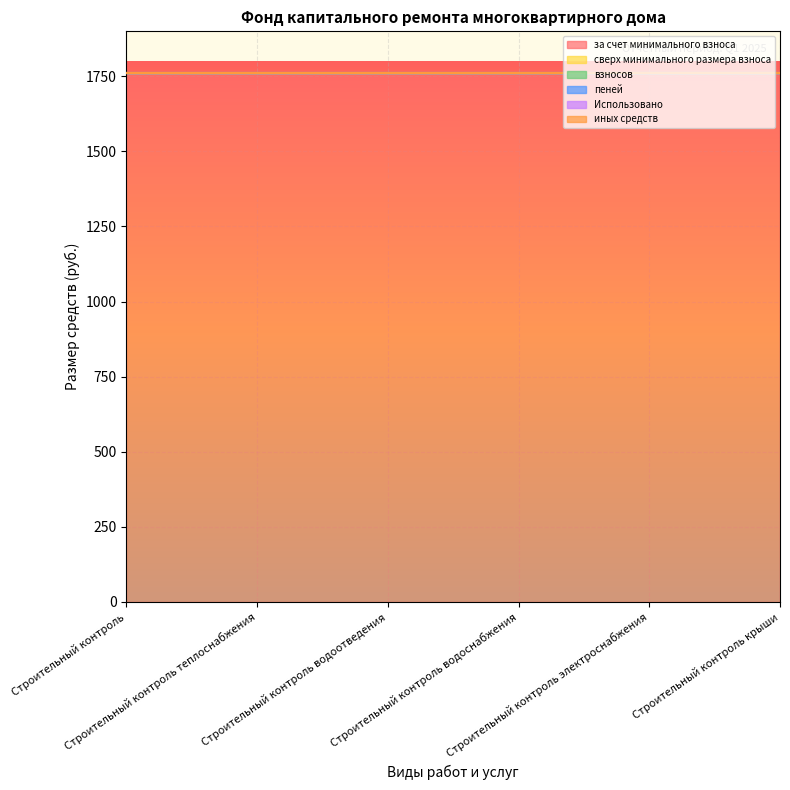

At how many categories does at least one series exceed 1024?

6